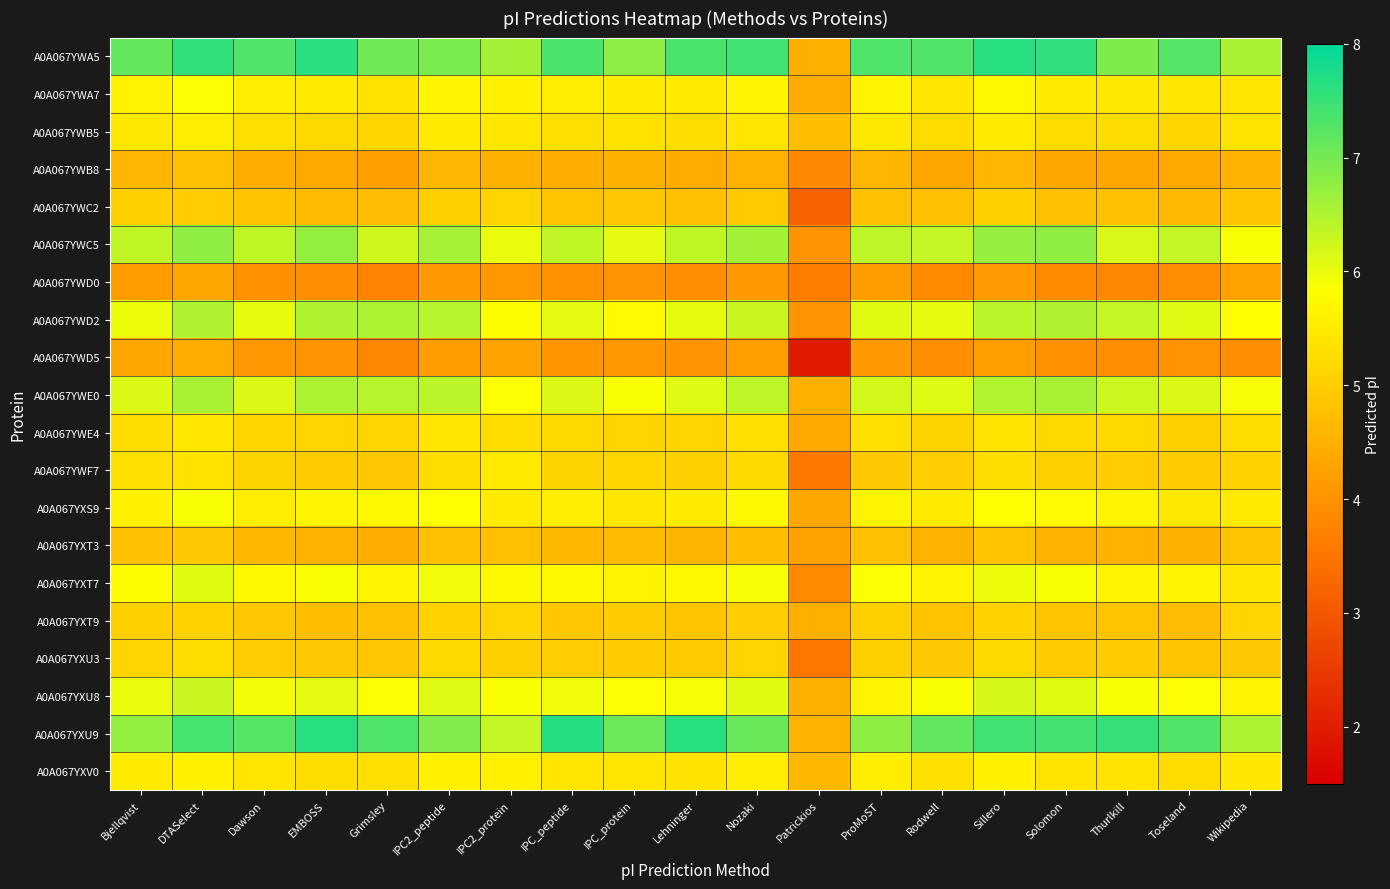

Which series has the widest spread of values?

A0A067YWA5